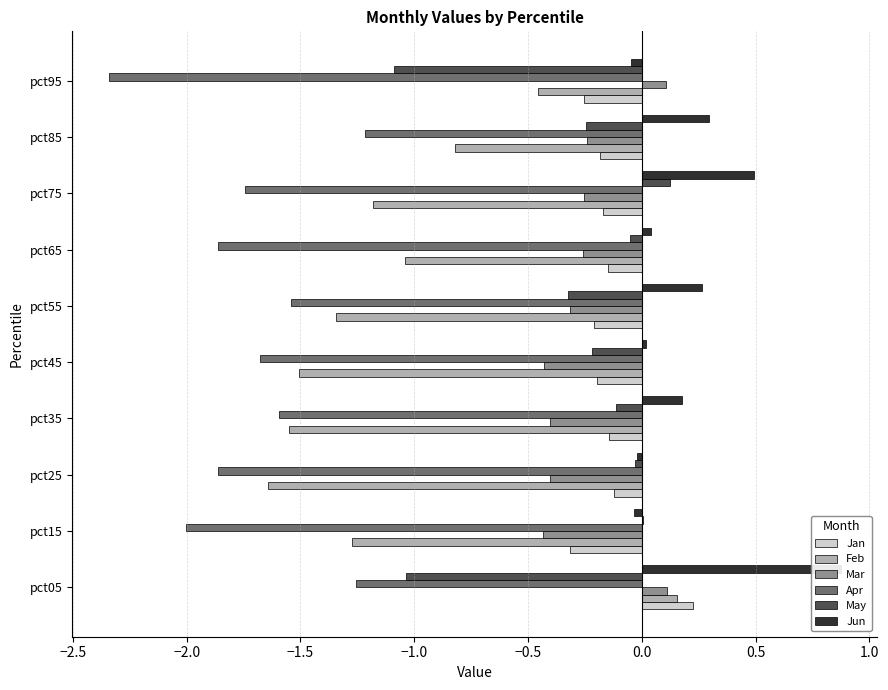

How many data points in Jun are above 0?

7